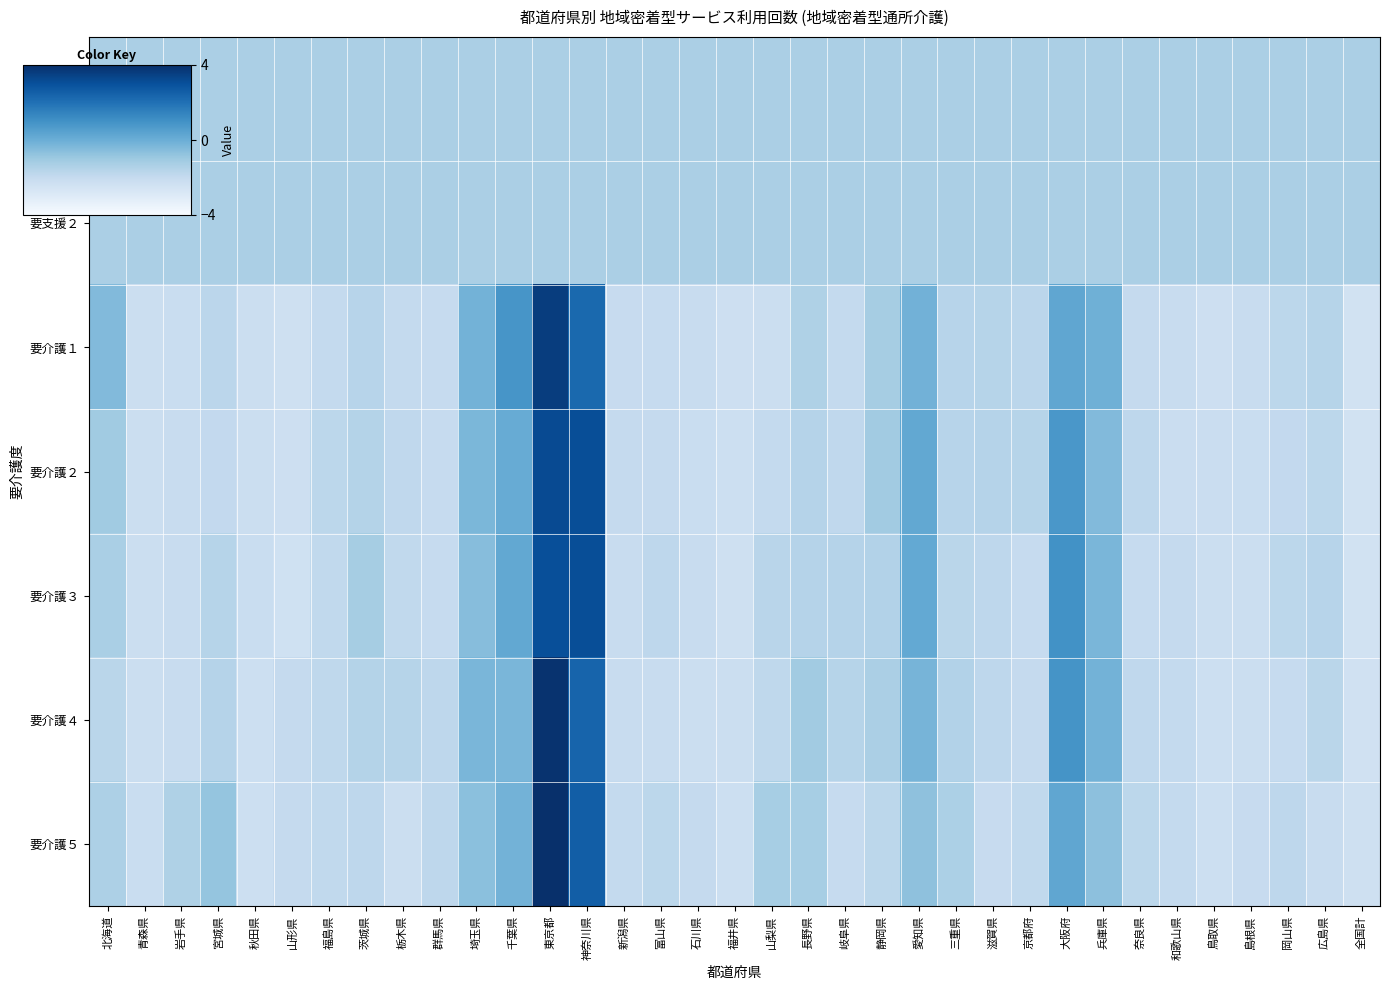

How many series are shown in this chart?

7